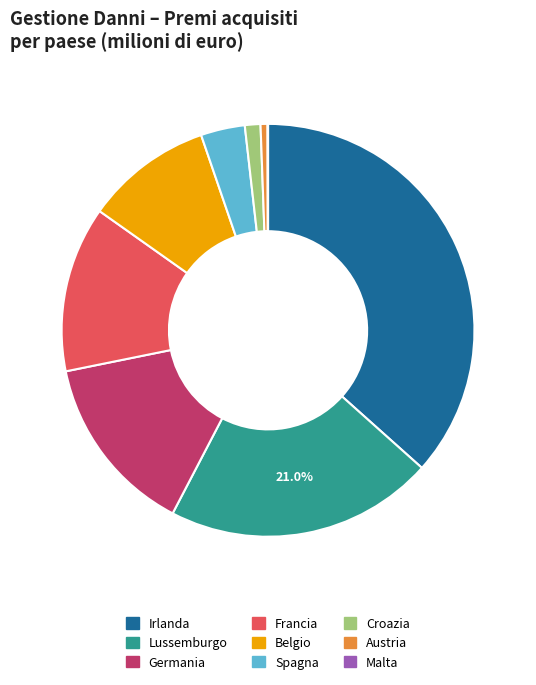

Which slice is the largest?

Irlanda